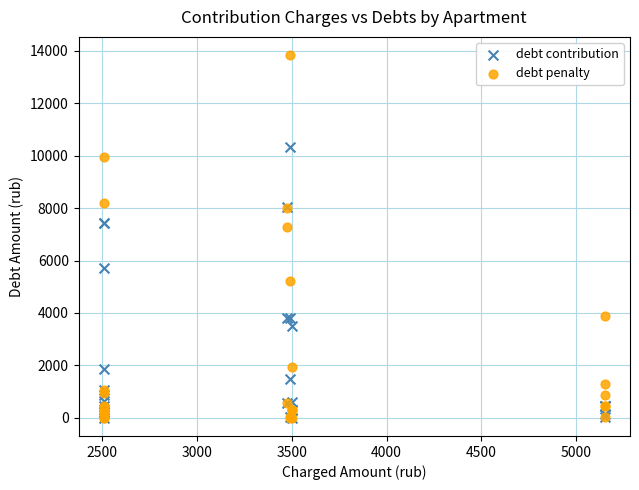

Which series has the widest spread of Y values?

debt penalty